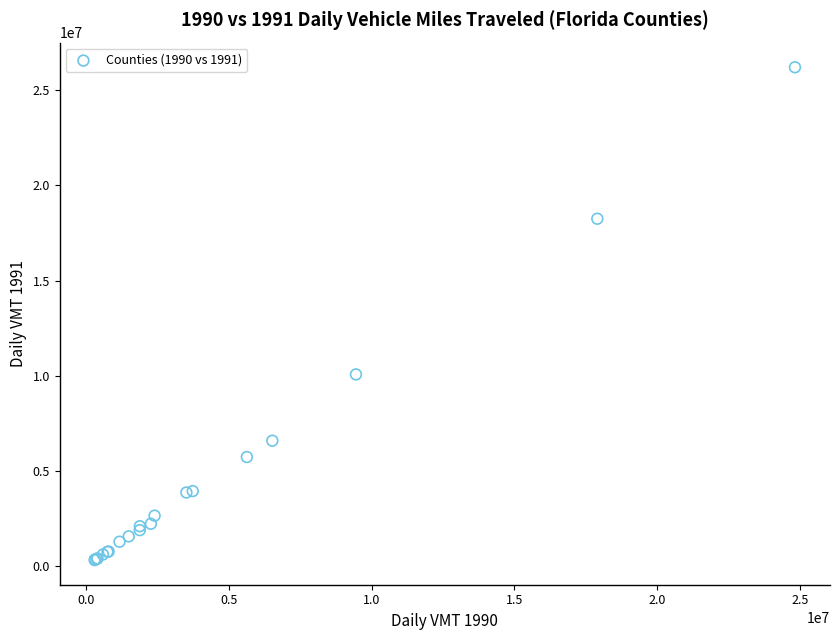

What Y value in the scatter plot is closest to 13255850?

10060597.7